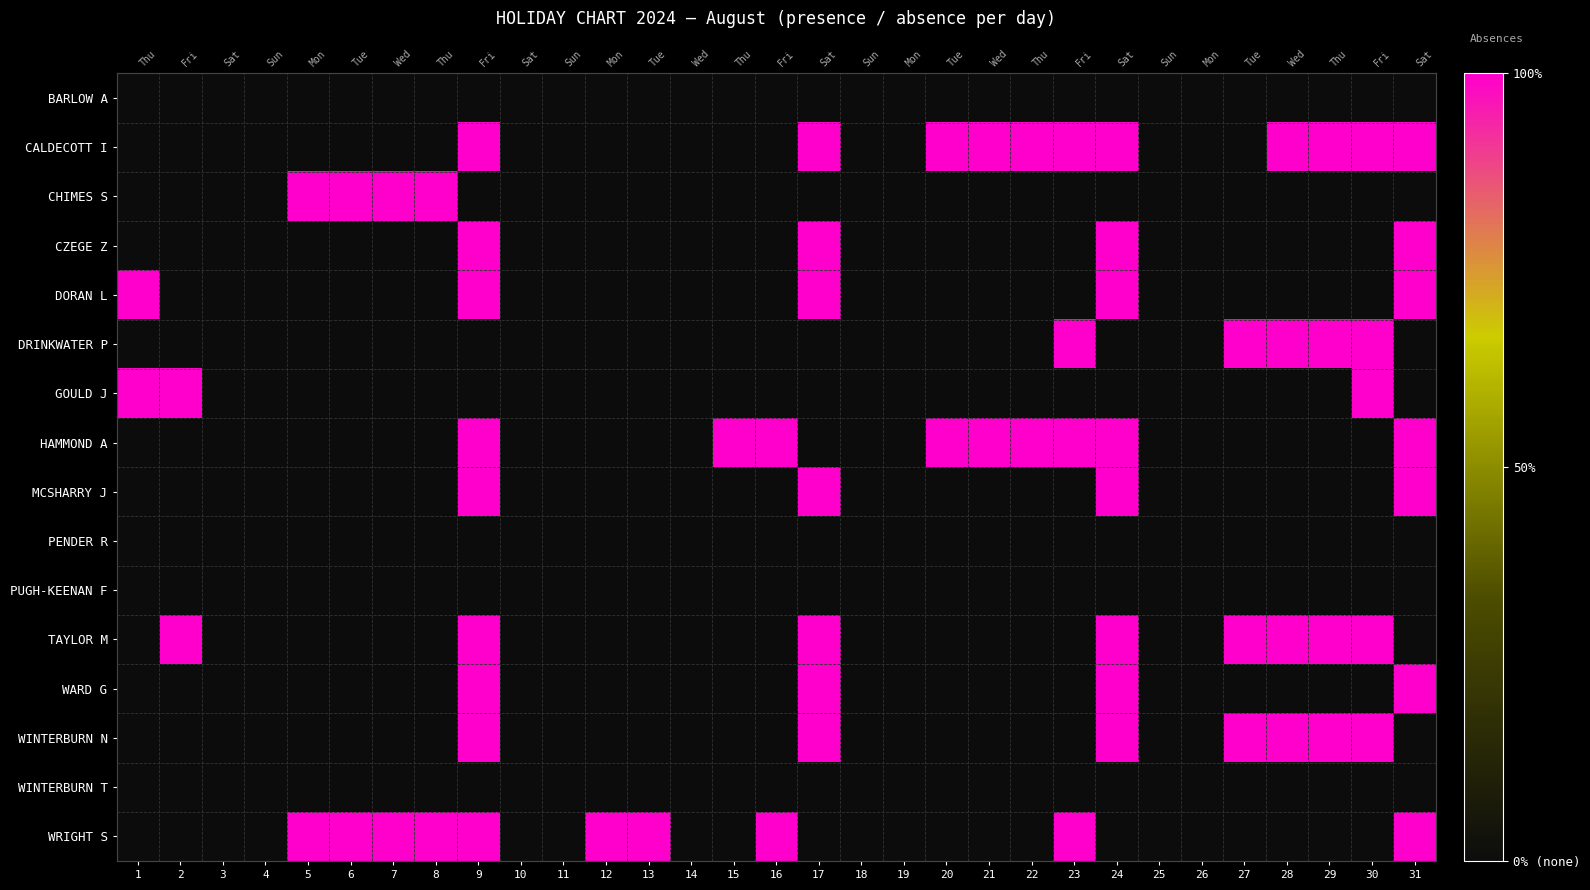

Between 5 and 18, which is larger?

5